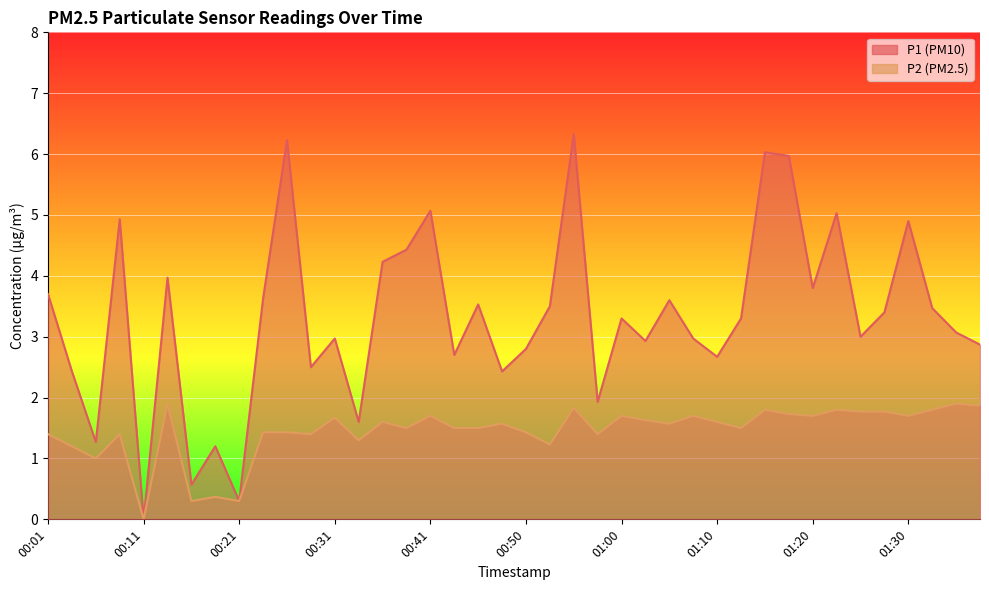

Is it true that P2 equals 2.5 at 01:00?

False